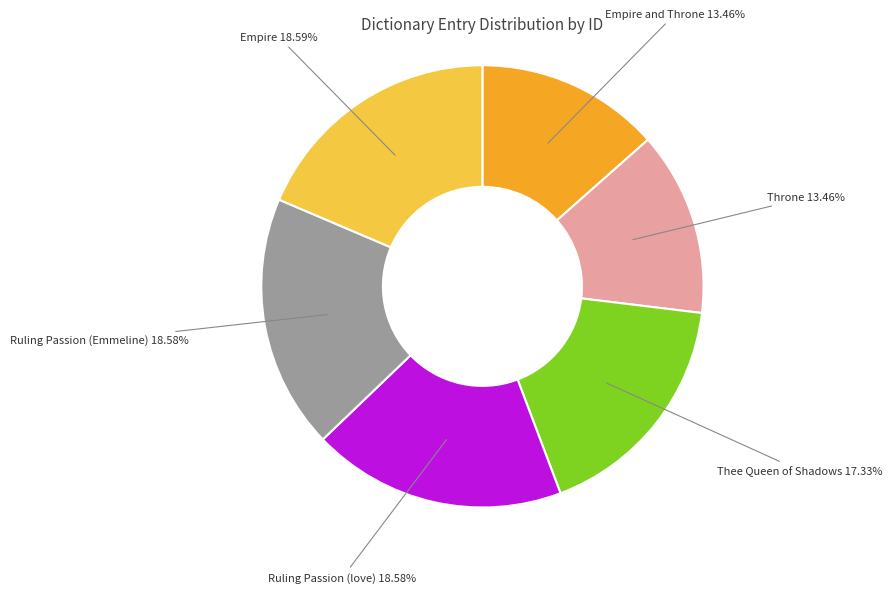

Is it true that Empire and Throne is 13% of the pie?

True